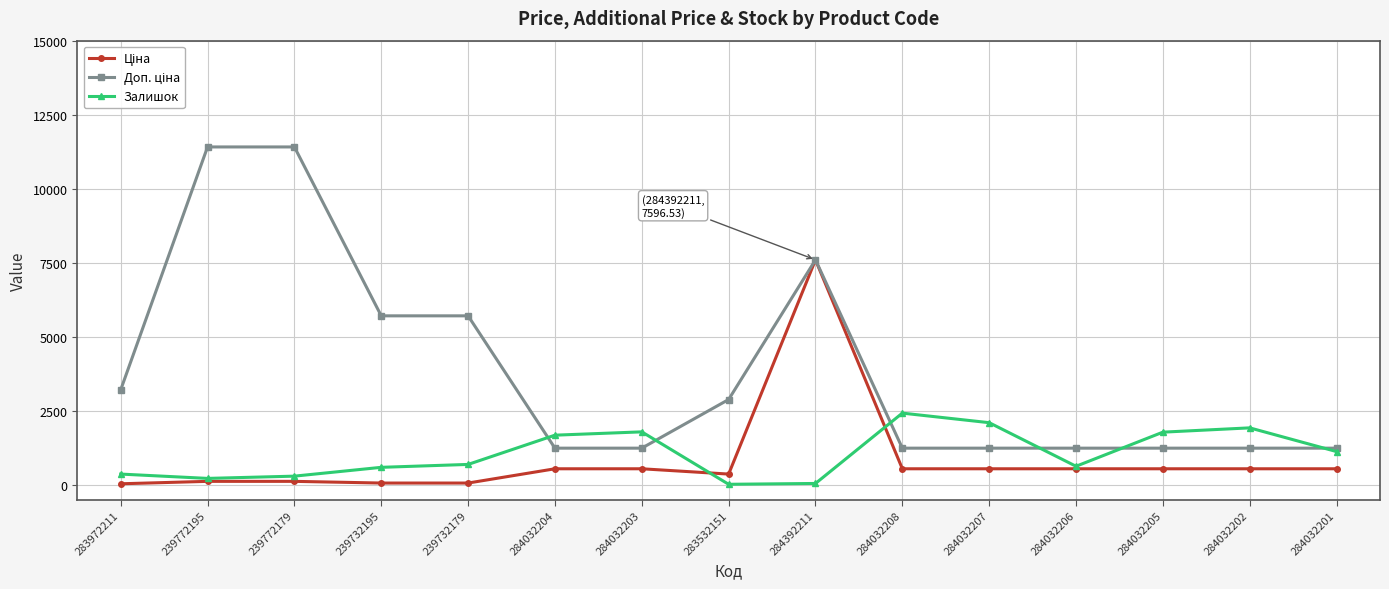

What is the greatest value displayed?

11410.0